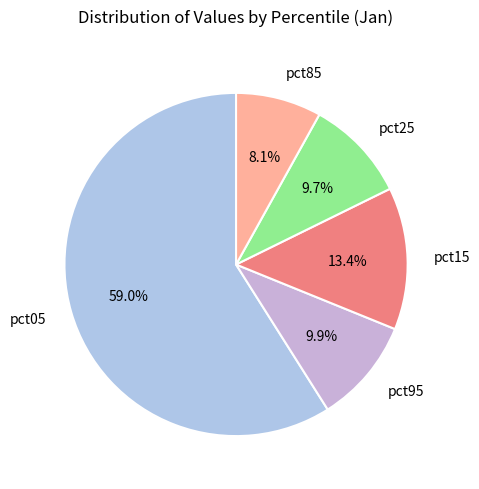

How many slices are in this pie chart?

5